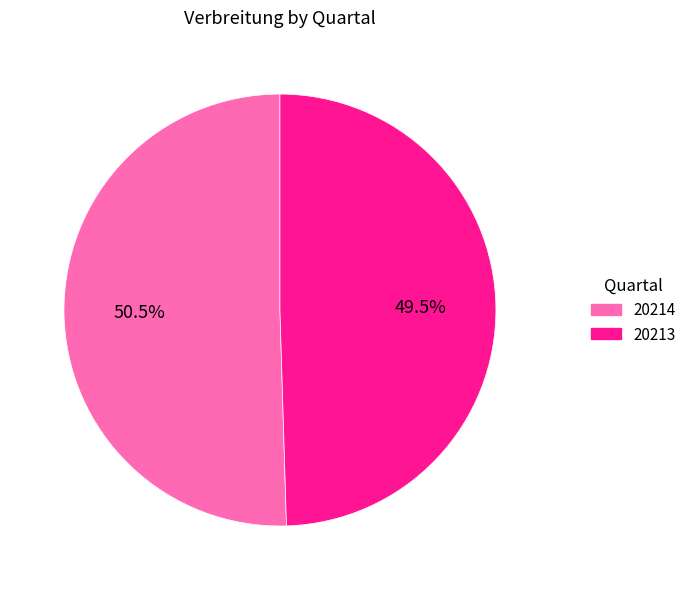

Which slice represents more than half of the pie?

20214